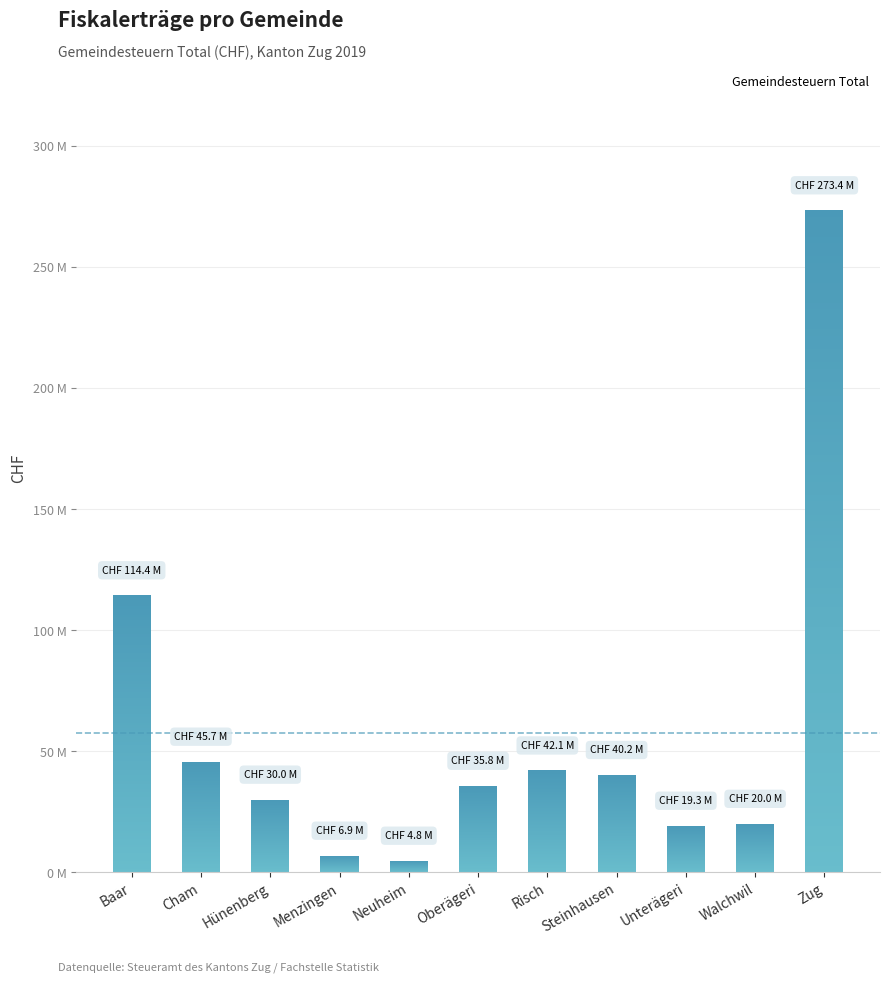

What is the ratio of the value at Unterägeri to the value at Cham?

0.4